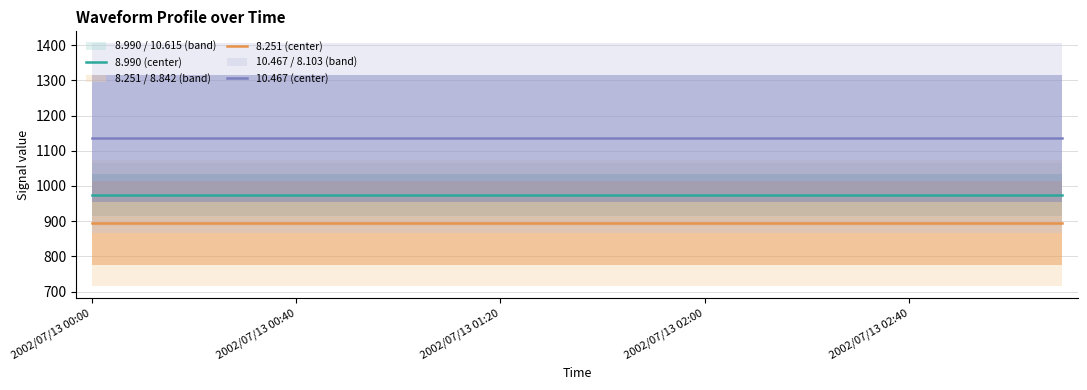

True or false: 10.467 (center) and 8.251 (center) cross at least once.

False